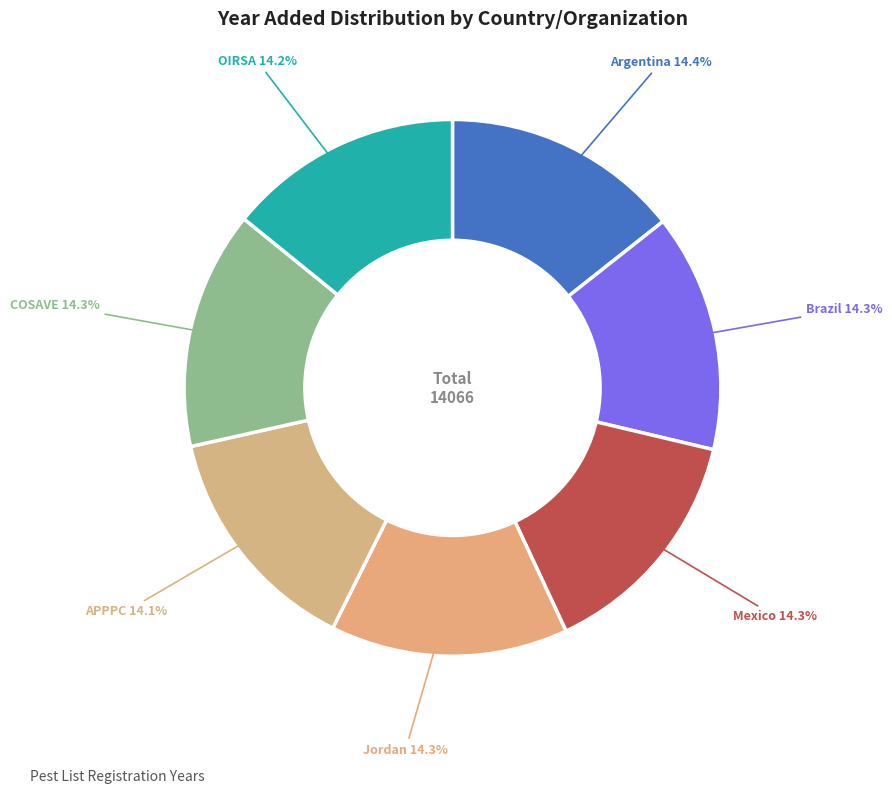

Approximately how many times larger is the value at APPPC compared to COSAVE?

1.0